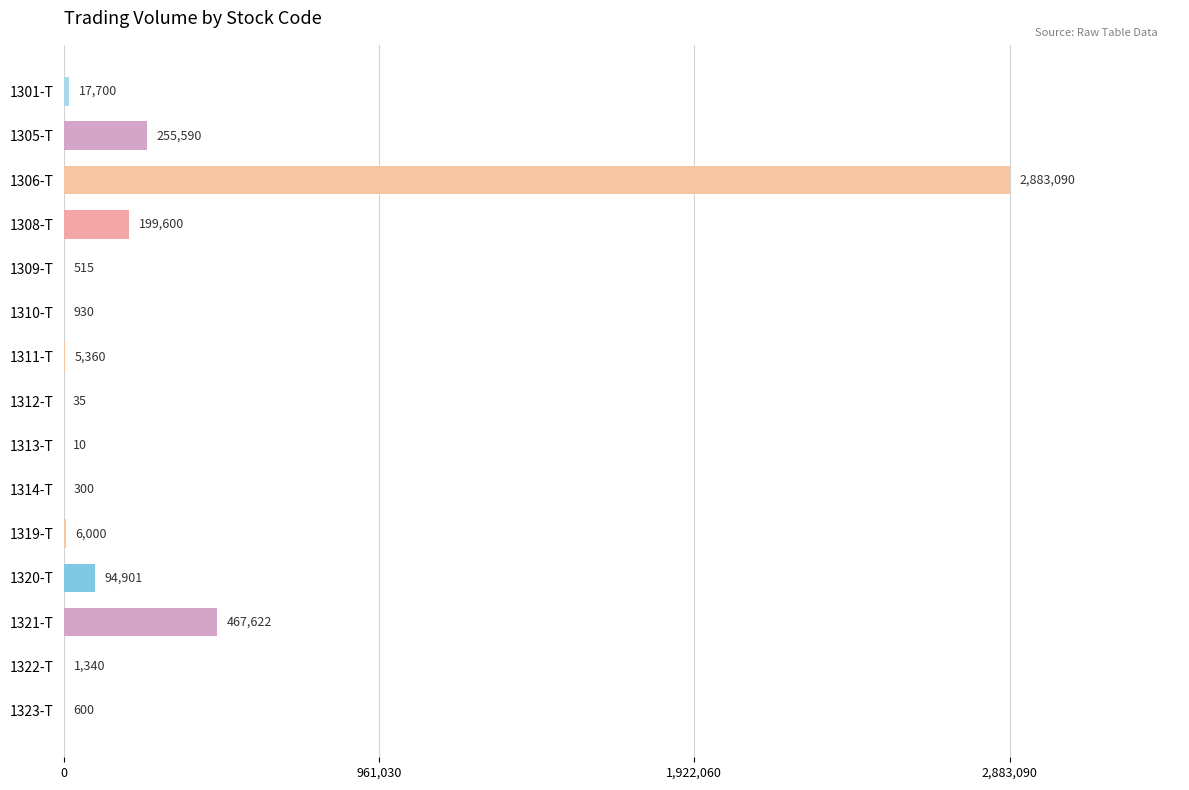

What is the greatest value displayed?

2883090